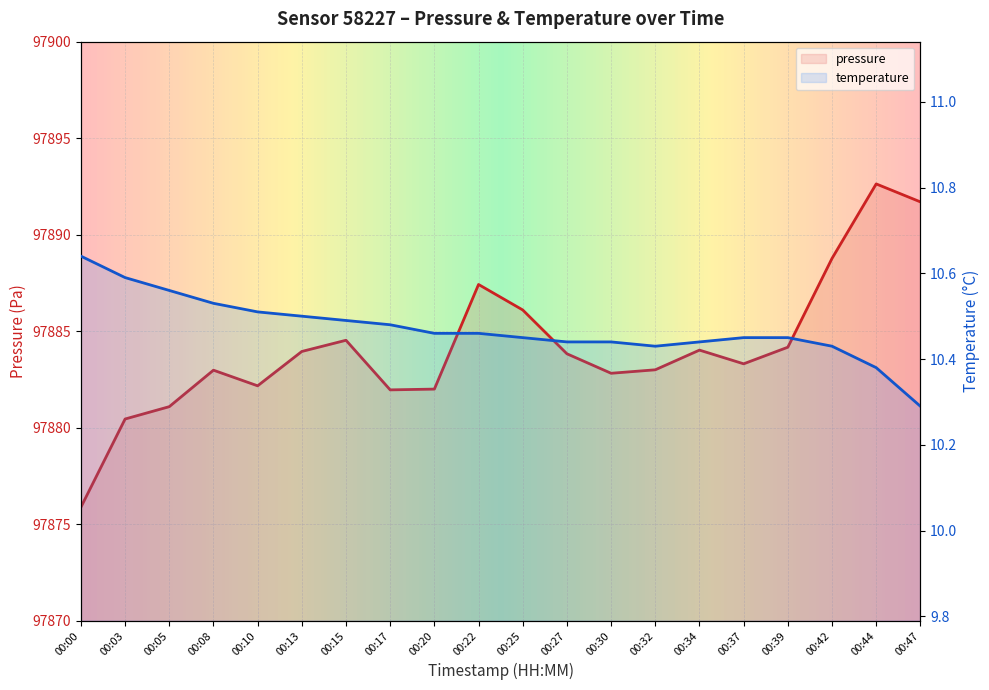

What is the value of the pressure point at the 18th from the left?

97888.8